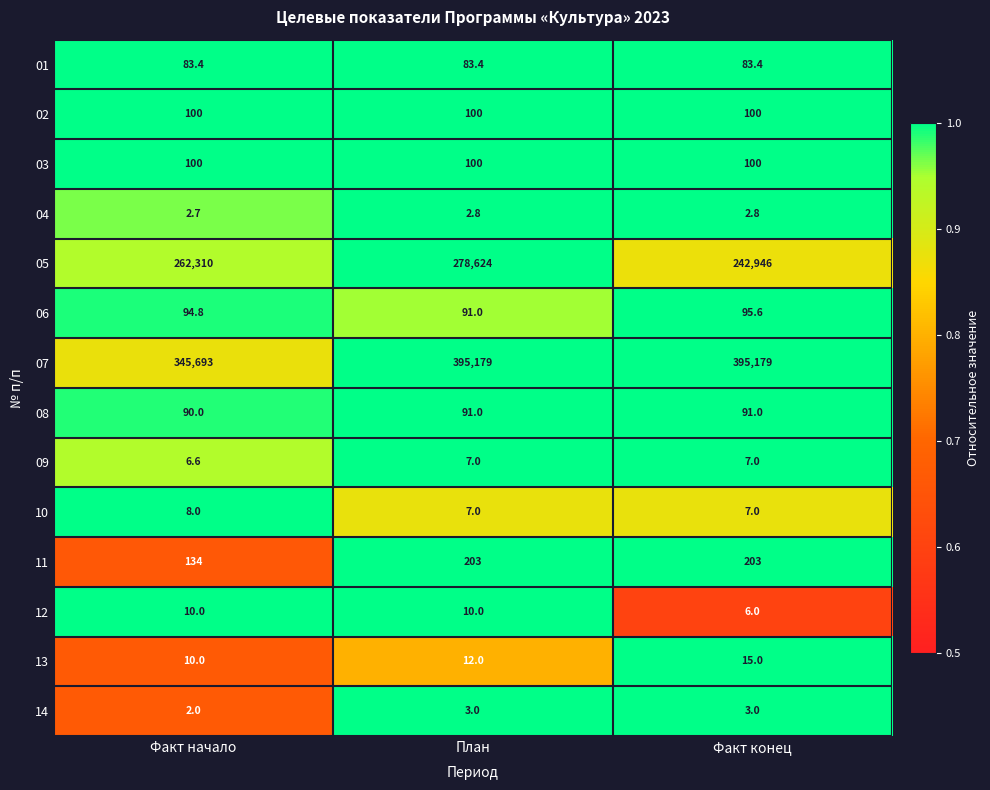

What is the average value of the 09 series?

6.9